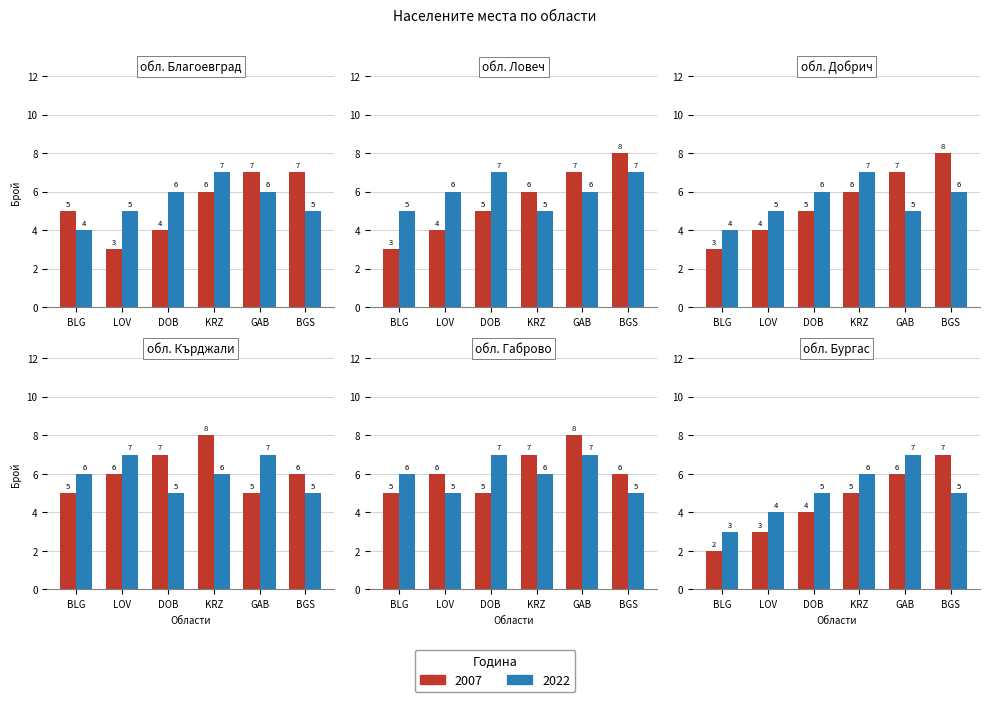

True or false: 2007 has a value of 12 at BGS.

False